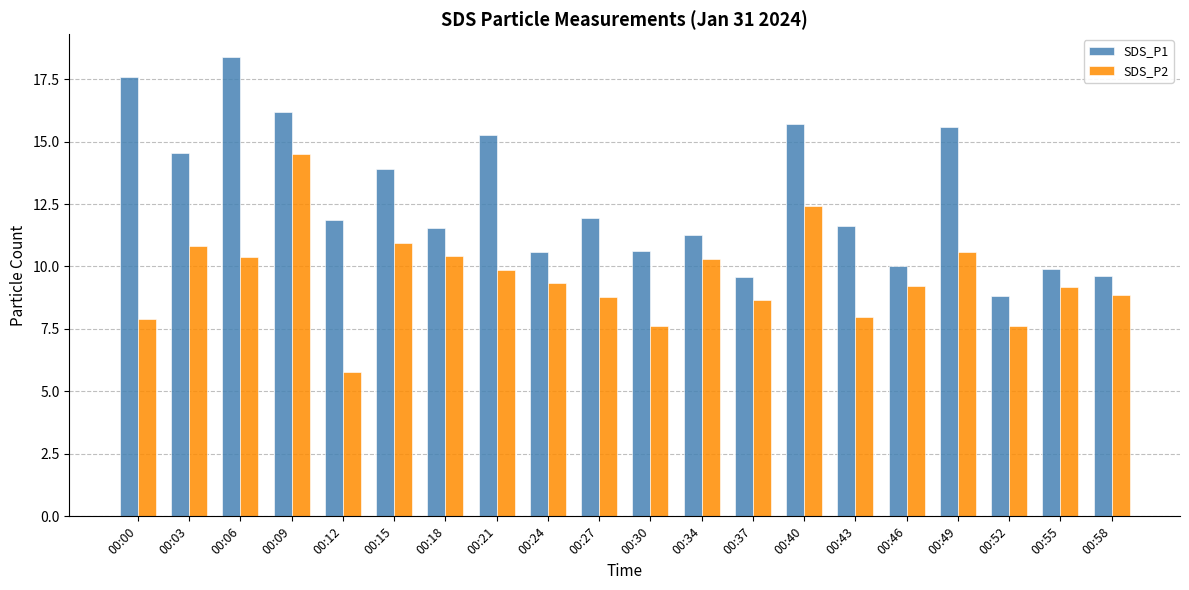

True or false: SDS_P2 has a value of 17.7 at 00:03.

False